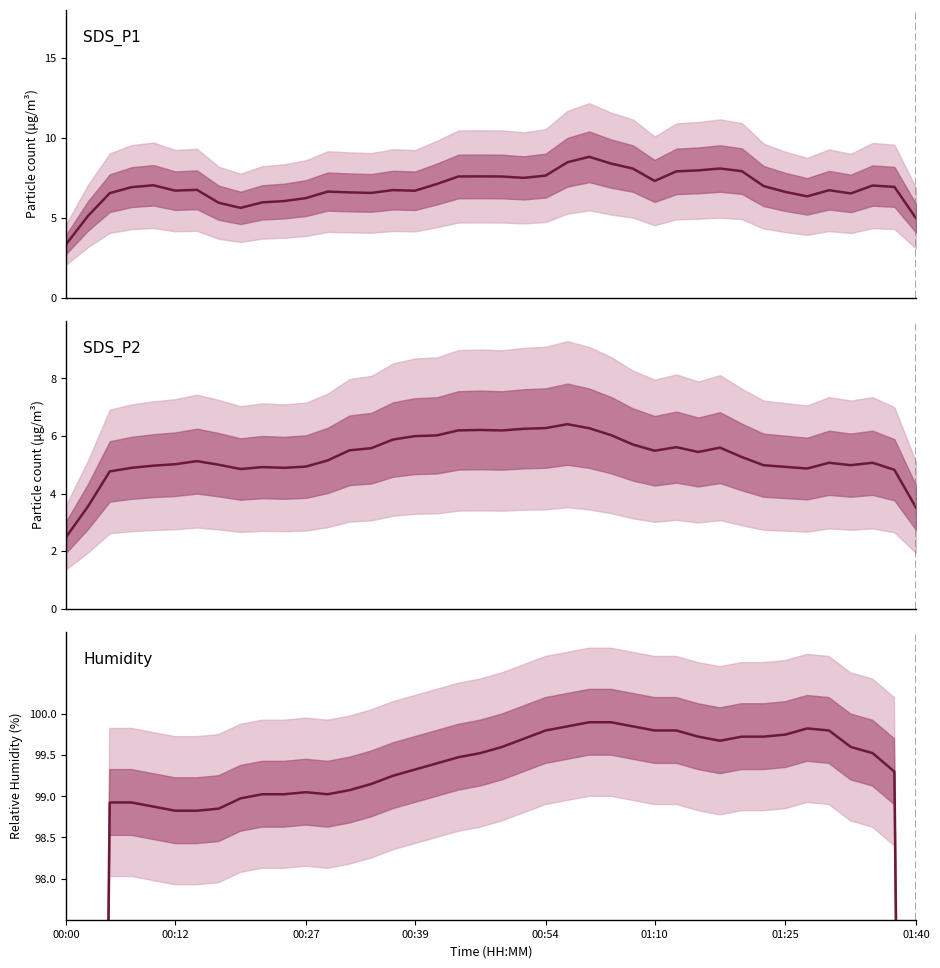

At how many categories does at least one series exceed 70?

39